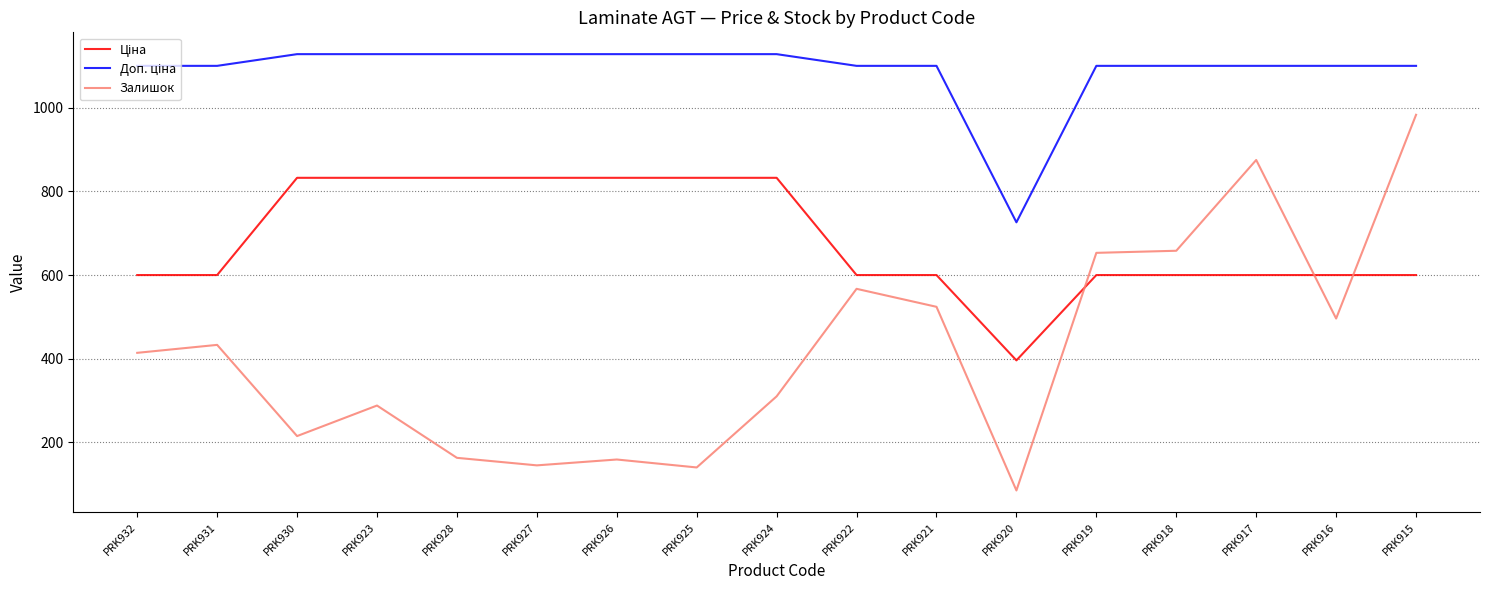

Is it true that Залишок equals 310.0 at PRK924?

True